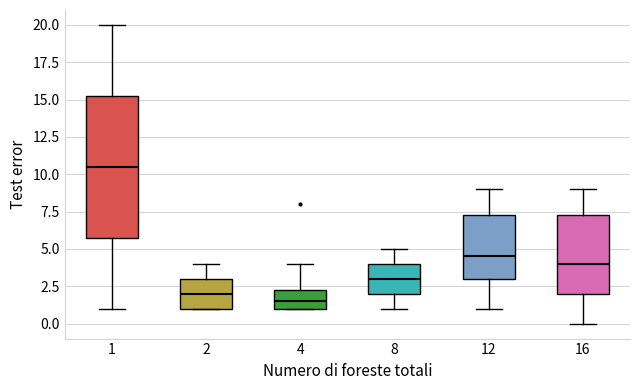

Reading left to right, transcribe this box plot: for each box, give where its median line is, the range the box spans, and where its two whiskers end, as read against the y-axis. The values are not printed on the chart, so give them approximately, as read against the axis.

1: median 10.5, box 6.0 to 15.5, whiskers 1.0 to 20.0
2: median 2.0, box 1.0 to 3.0, whiskers 1.0 to 4.0
4: median 1.5, box 1.0 to 2.5, whiskers 1.0 to 4.0
8: median 3.0, box 2.0 to 4.0, whiskers 1.0 to 5.0
12: median 4.5, box 3.0 to 7.5, whiskers 1.0 to 9.0
16: median 4.0, box 2.0 to 7.5, whiskers 0.0 to 9.0